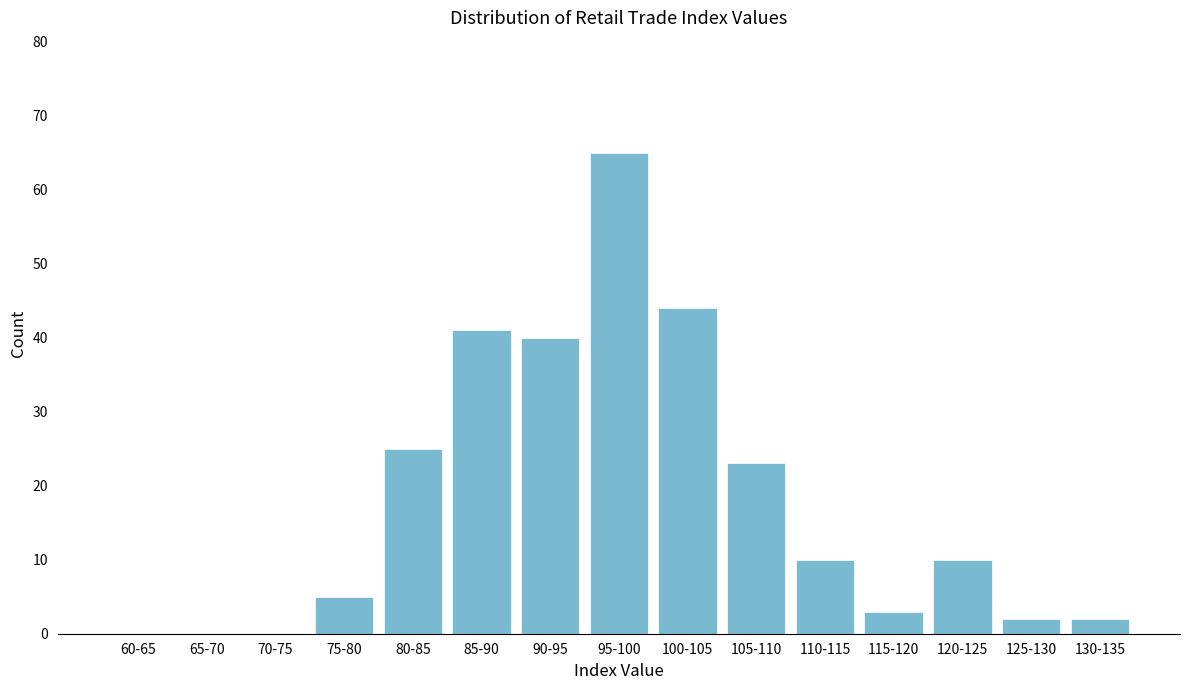

Reading left to right, extract all data points from this chart.

60-65=0	65-70=0	70-75=0	75-80=5	80-85=25	85-90=41	90-95=40	95-100=65	100-105=44	105-110=23	110-115=10	115-120=3	120-125=10	125-130=2	130-135=2